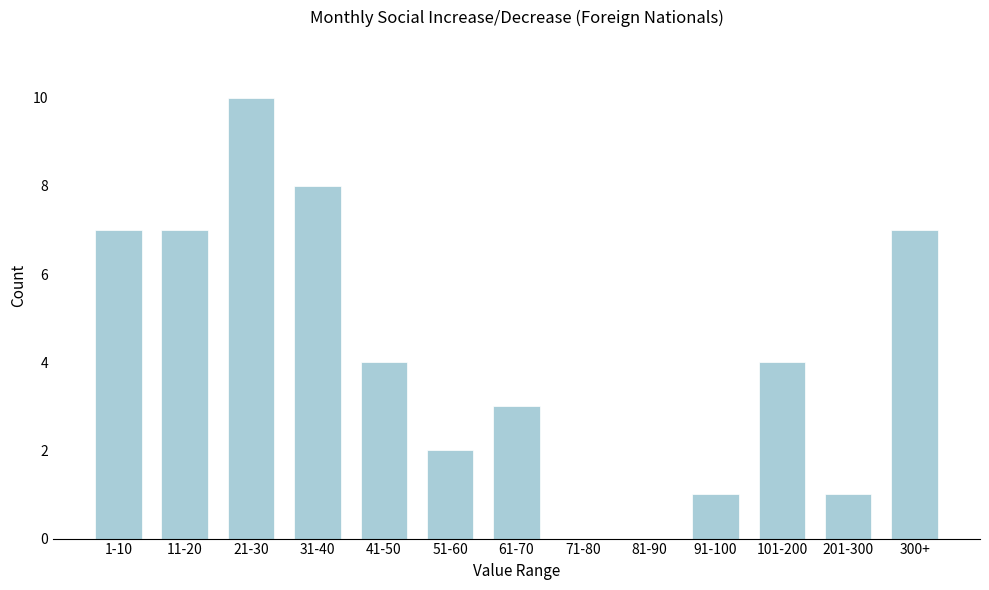

Reading right to left, transcribe all the data shown in this chart.

300+=7	201-300=1	101-200=4	91-100=1	81-90=0	71-80=0	61-70=3	51-60=2	41-50=4	31-40=8	21-30=10	11-20=7	1-10=7